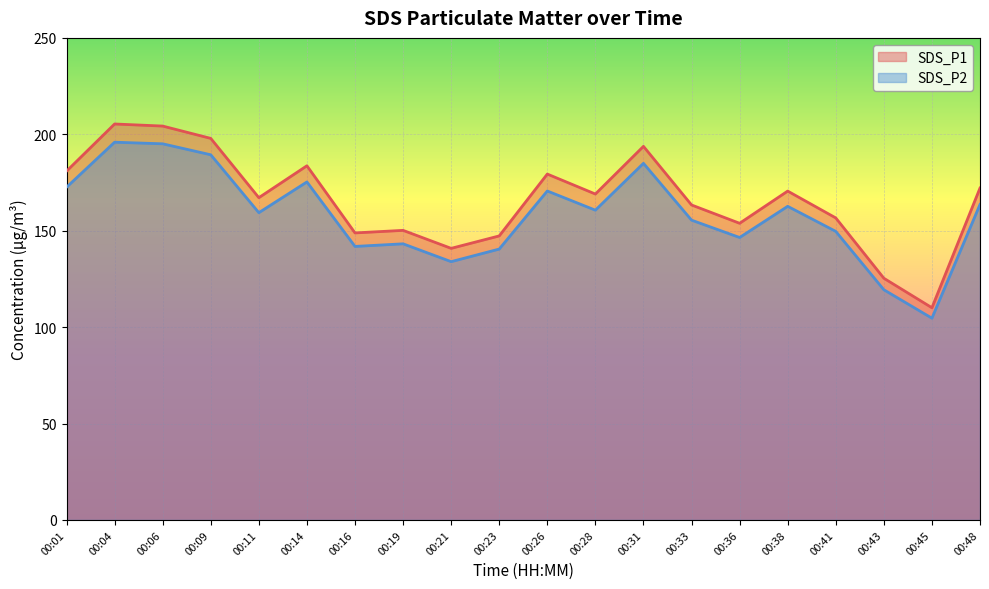

What is the difference between the SDS_P2 values at 00:48 and 00:23?

23.1